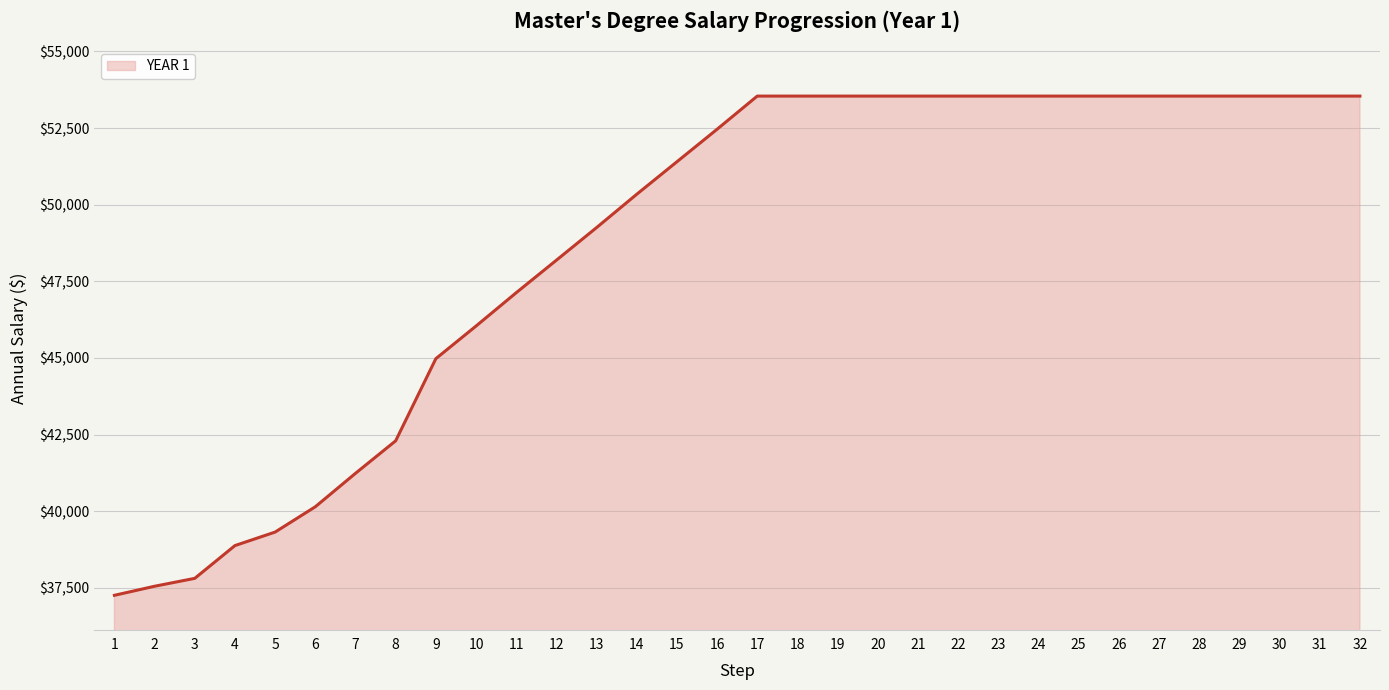

Which has a higher value, 27 or 16?

27